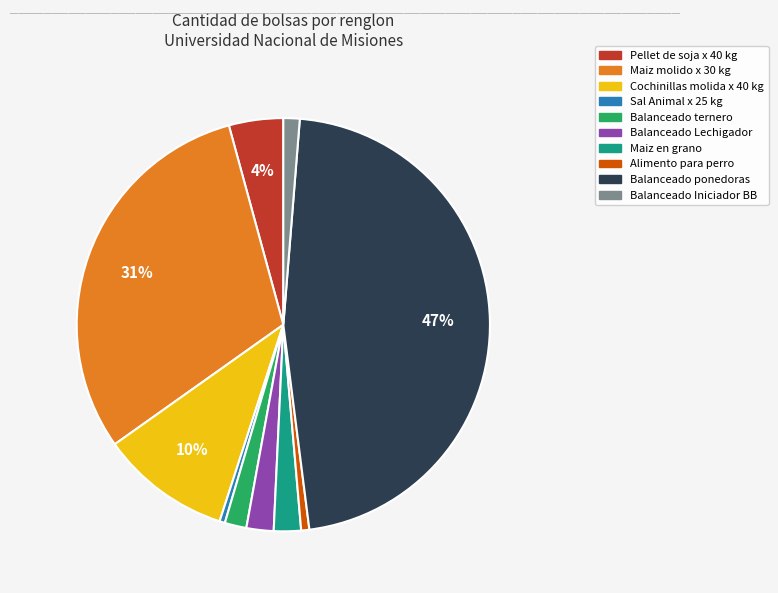

To the nearest percent, what portion does Balanceado ternero represent?

2%